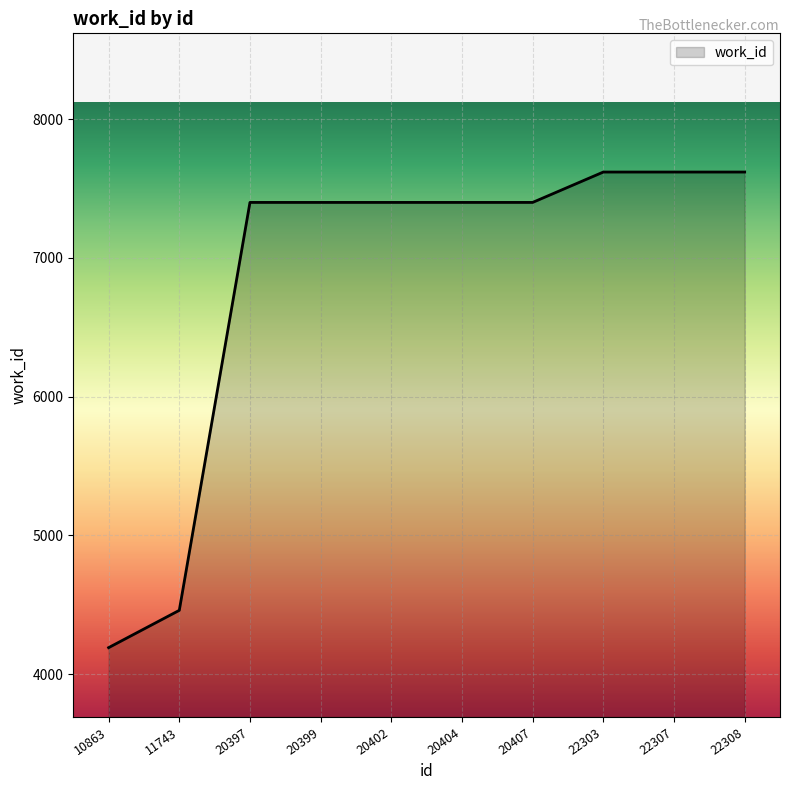

How many lines are shown in the chart?

1